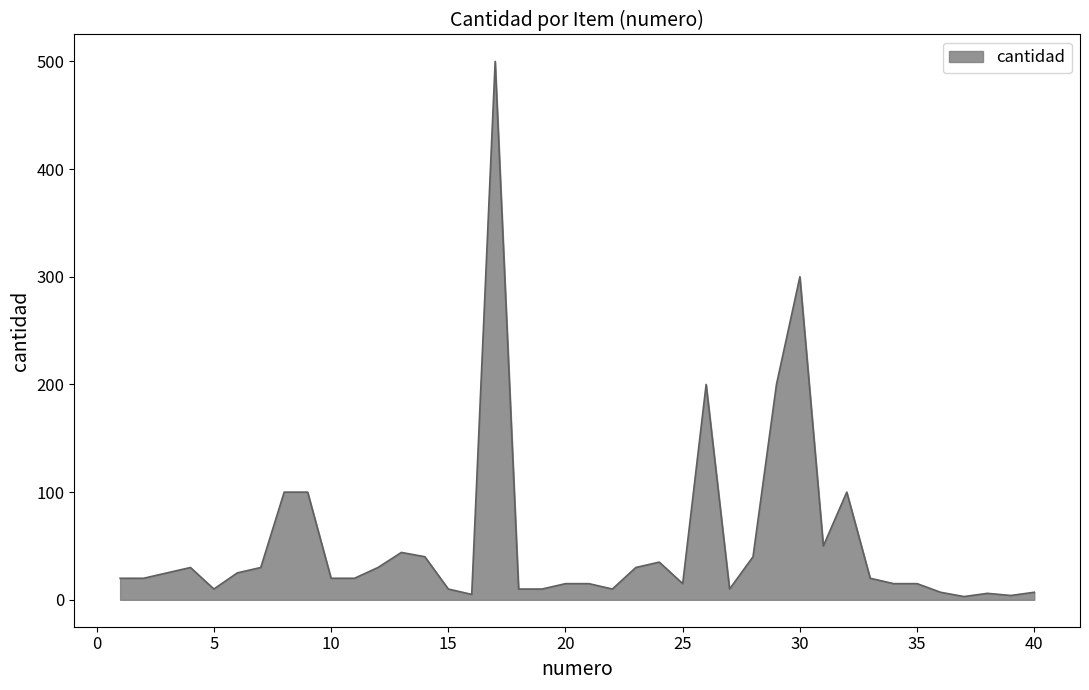

What is the maximum value shown in the chart?

500